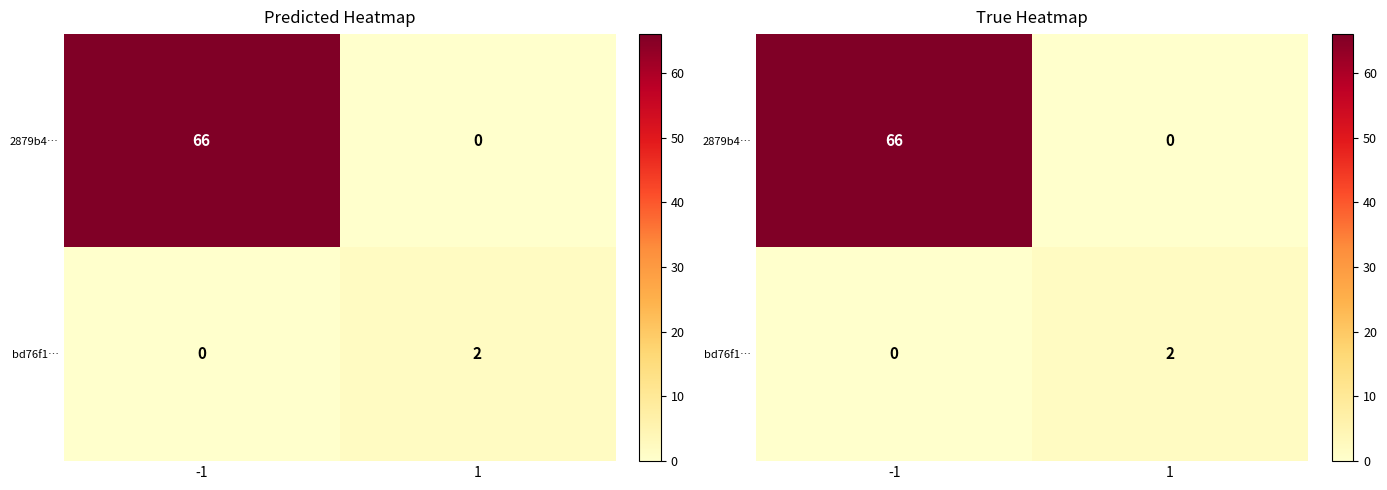

Which series changed the most between -1 and 1?

2879b4…